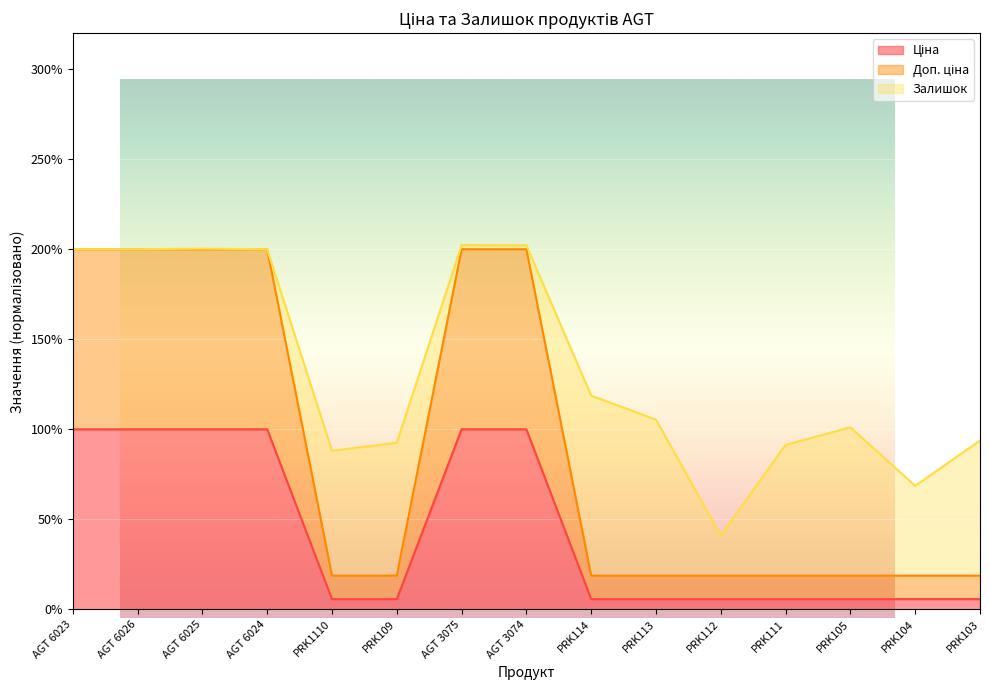

True or false: Ціна and Доп. ціна cross at least once.

False